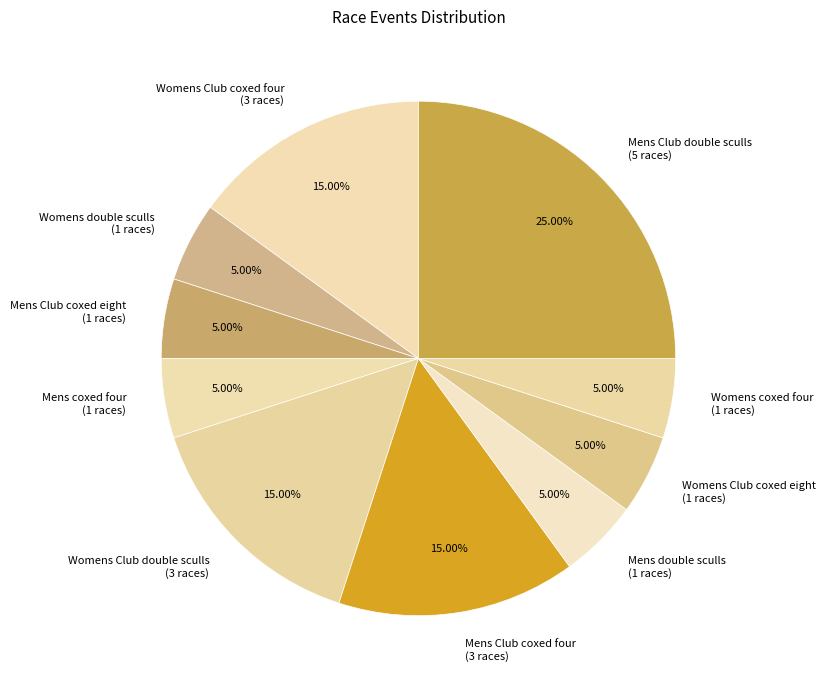

How many slices are in this pie chart?

10